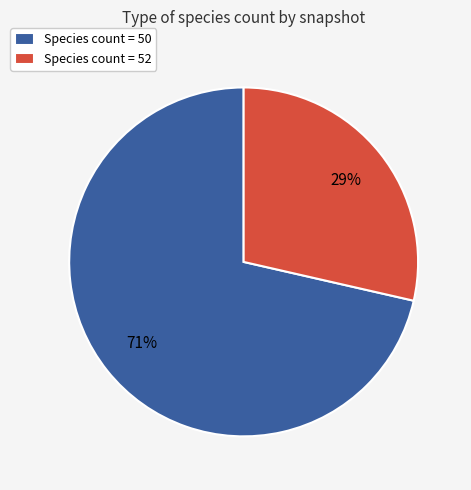

Does any single category account for the majority?

Yes